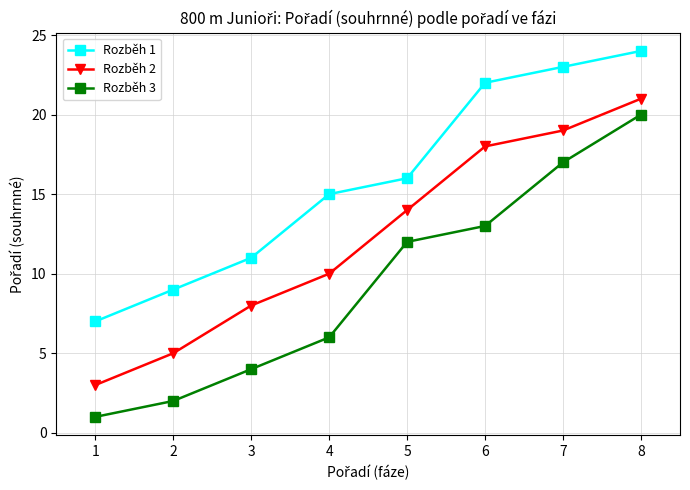

What is the value of the Rozběh 1 point at the 8th from the left?

24